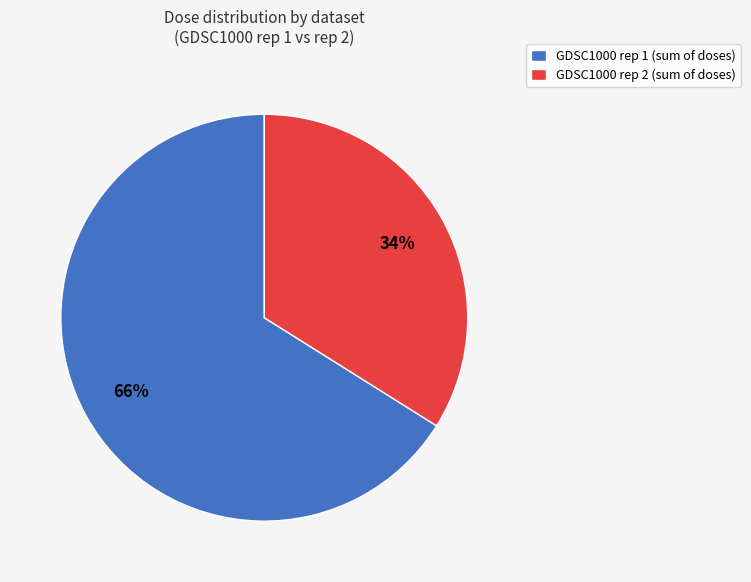

Which has a higher value, GDSC1000 rep 1 (sum of doses) or GDSC1000 rep 2 (sum of doses)?

GDSC1000 rep 1 (sum of doses)